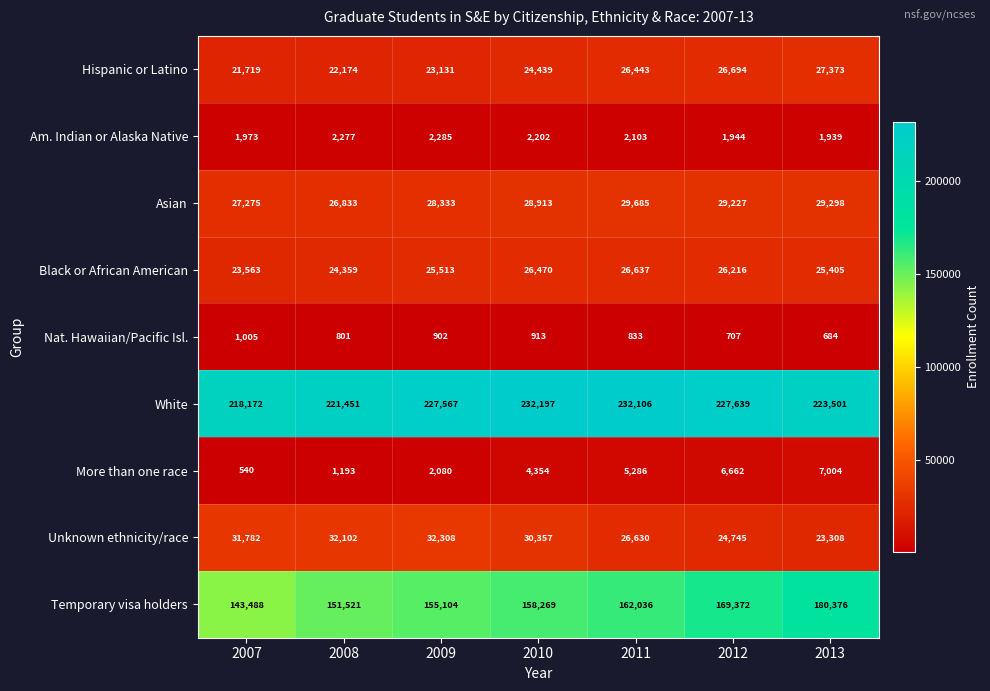

List the series in order of their peak value, highest first.

White, Temporary visa holders, Unknown ethnicity/race, Asian, Hispanic or Latino, Black or African American, More than one race, Am. Indian or Alaska Native, Nat. Hawaiian/Pacific Isl.